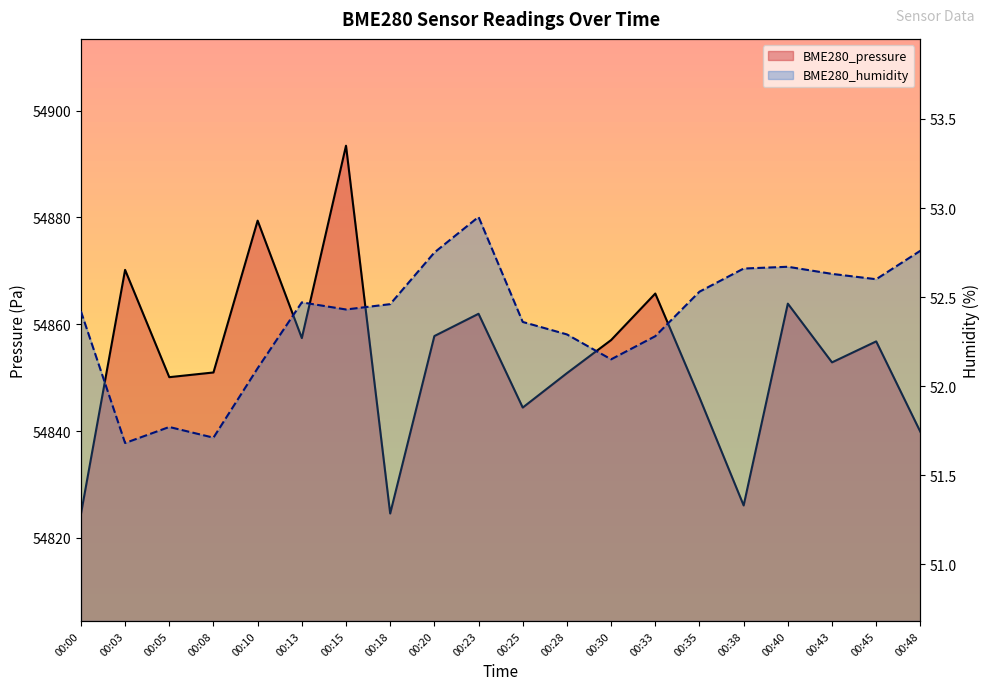

Rank the categories by BME280_pressure value from highest to lowest.

00:15, 00:10, 00:03, 00:33, 00:40, 00:23, 00:20, 00:13, 00:30, 00:45, 00:43, 00:08, 00:28, 00:05, 00:35, 00:25, 00:48, 00:38, 00:18, 00:00